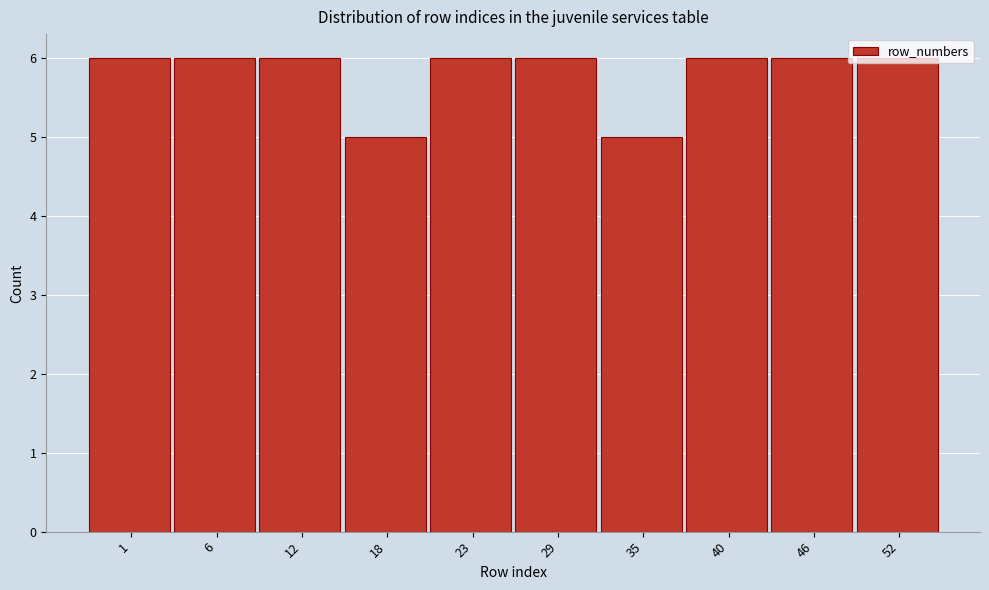

What is the value of the 1st bar from the left?

6